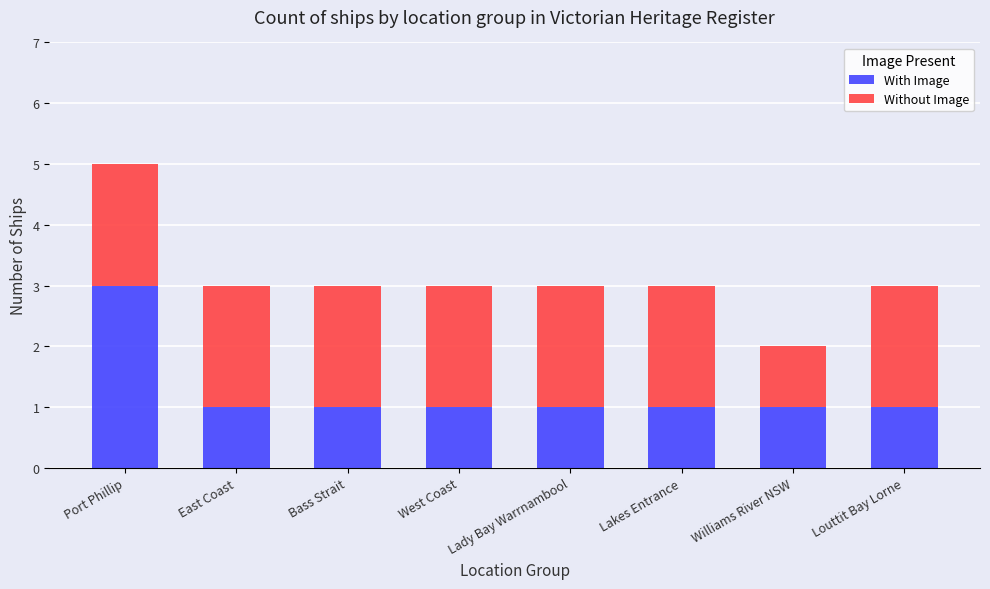

The value of With Image at Lakes Entrance is 2. True or false?

False